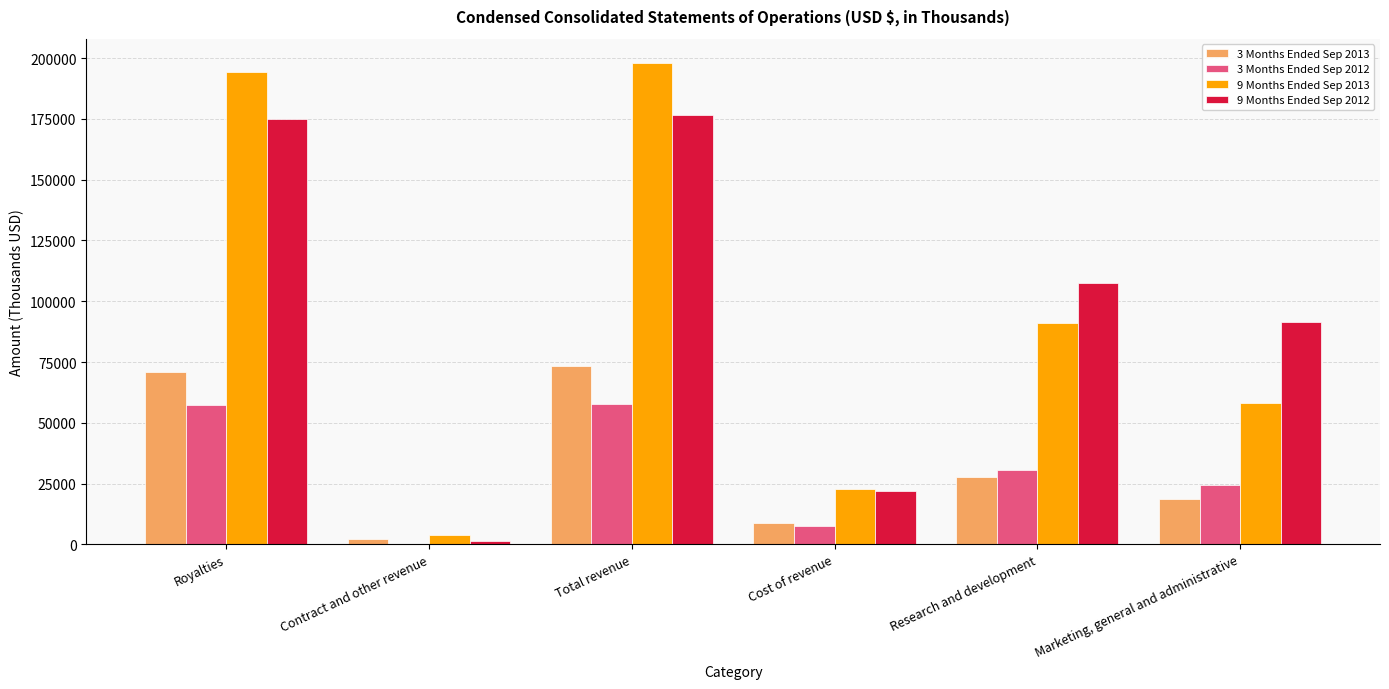

Where is 3 Months Ended Sep 2012 nearest to the value 28849?

Research and development